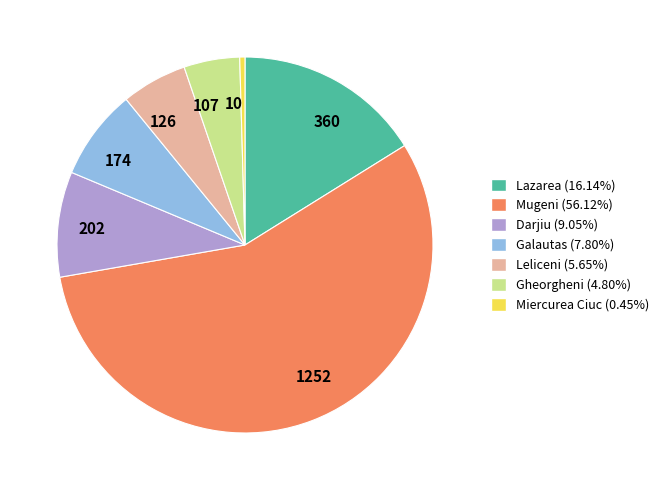

Is the sum of 107 and 360 greater than half?

No